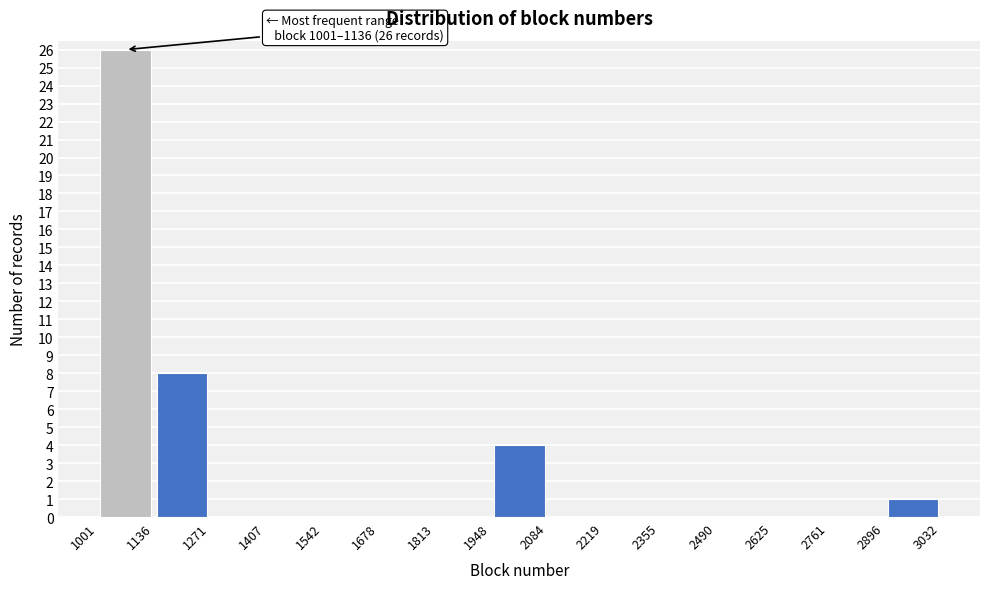

Over which range of the x-axis is the bar tallest?

1001 to 1136